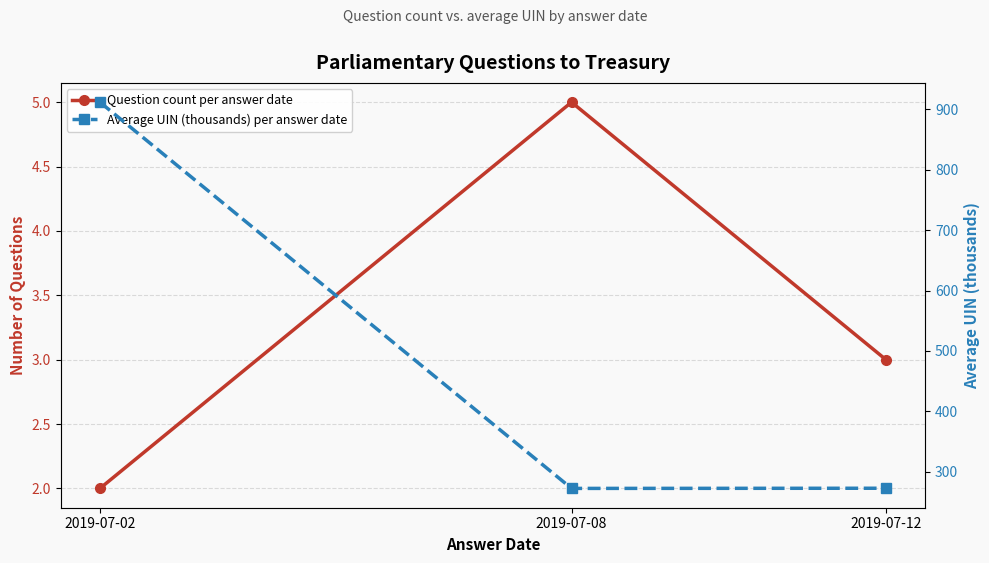

Read the Average UIN (thousands) per answer date value at 2019-07-08.

272.6